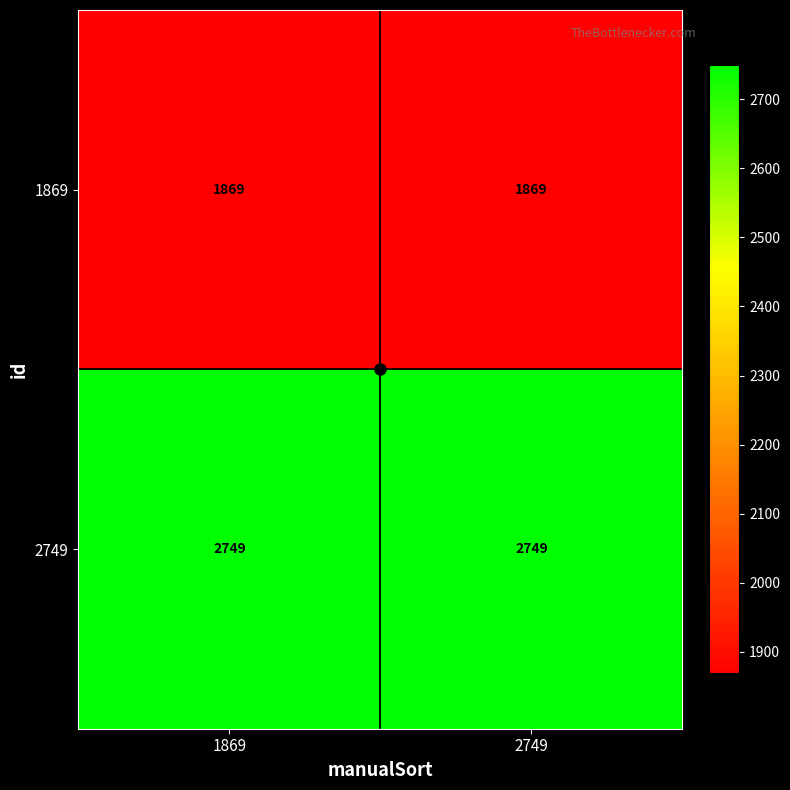

What is the spread (max minus min) of values at 1869?

880